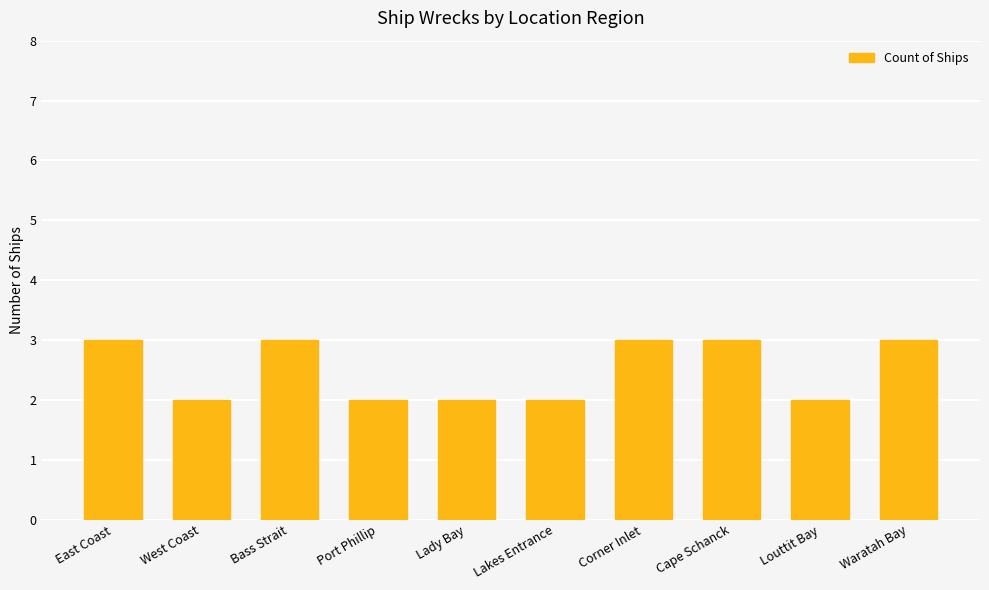

Which has a higher value, Lady Bay or Waratah Bay?

Waratah Bay